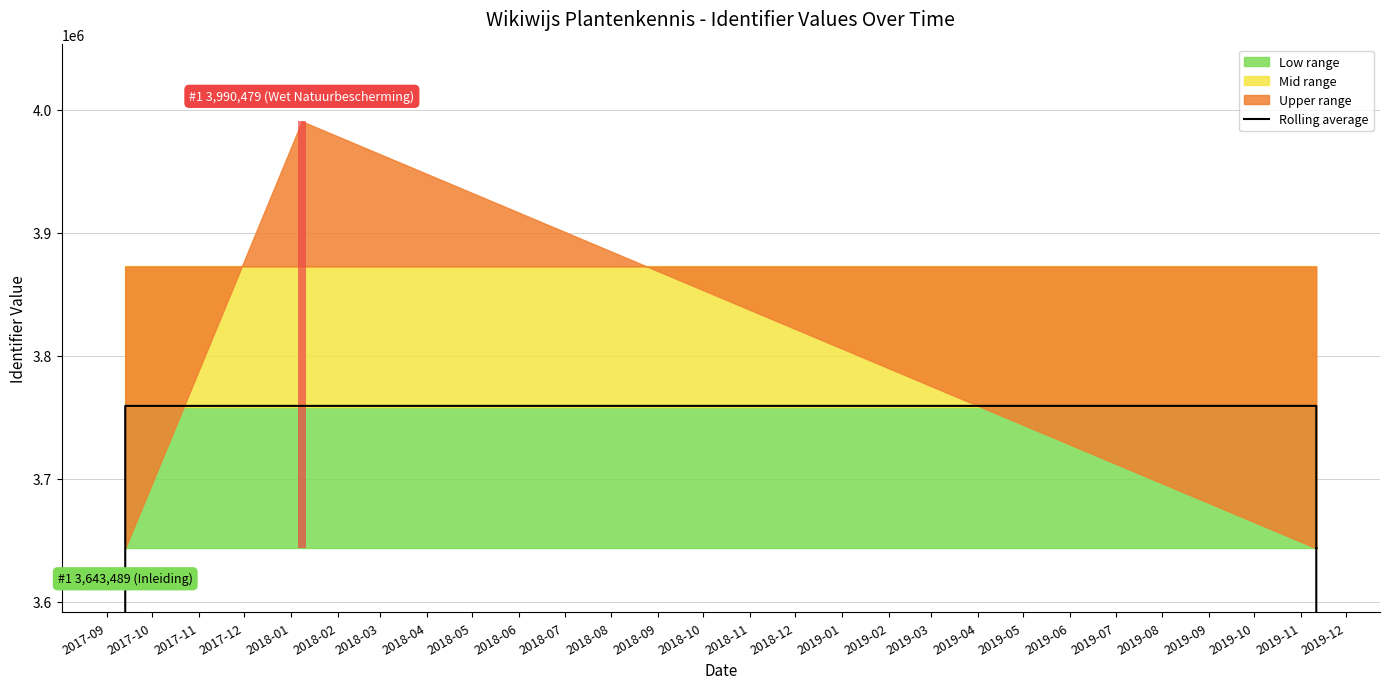

Approximately how many times larger is the value at 2017-11 compared to 2018-04?

1.0